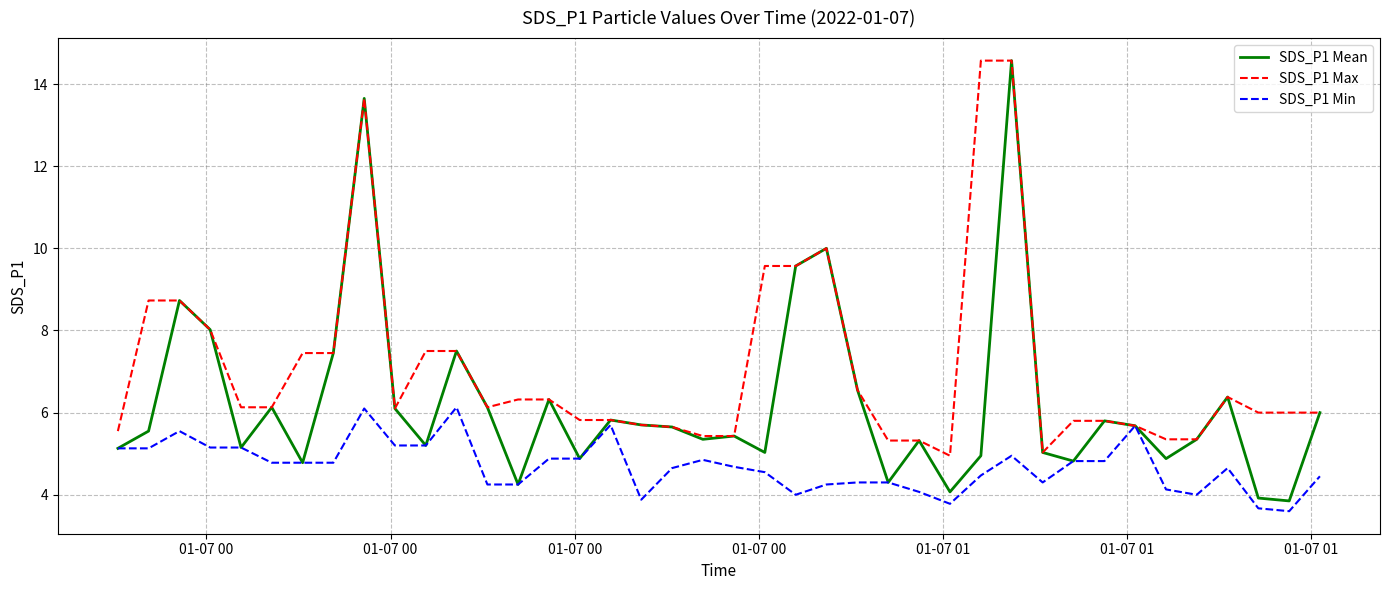

List the series in order of their overall mean, lowest first.

SDS_P1 Min, SDS_P1 Mean, SDS_P1 Max